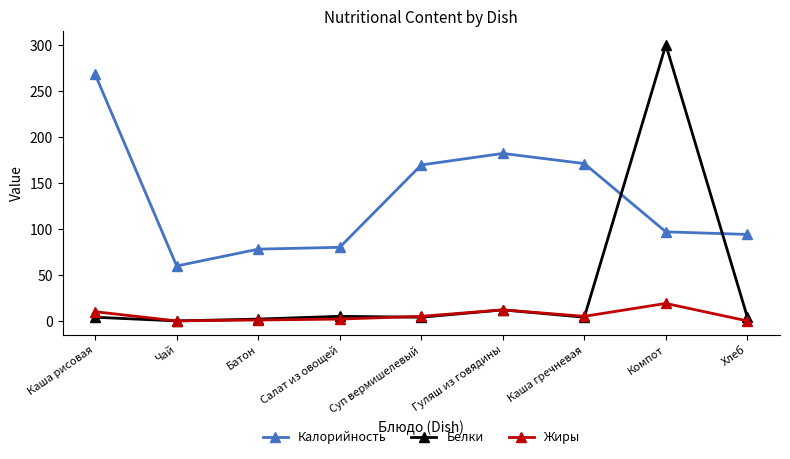

True or false: Белки has a value of 205.3 at Чай.

False